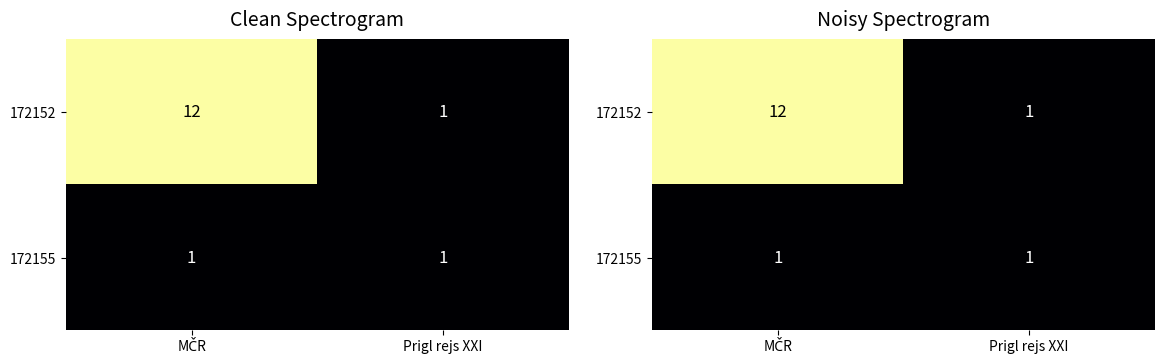

Which category has the highest value across all series?

MČR